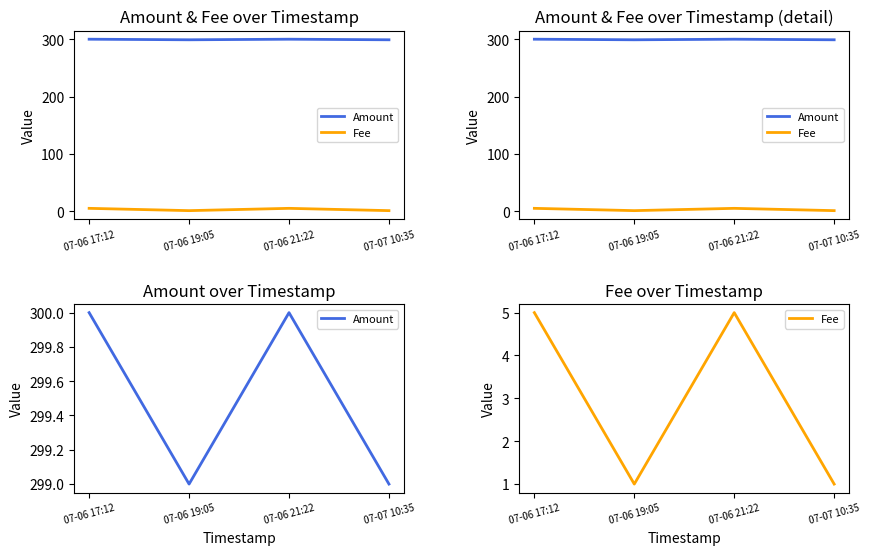

What is the difference between the Amount values at 07-07 10:35 and 07-06 17:12?

1